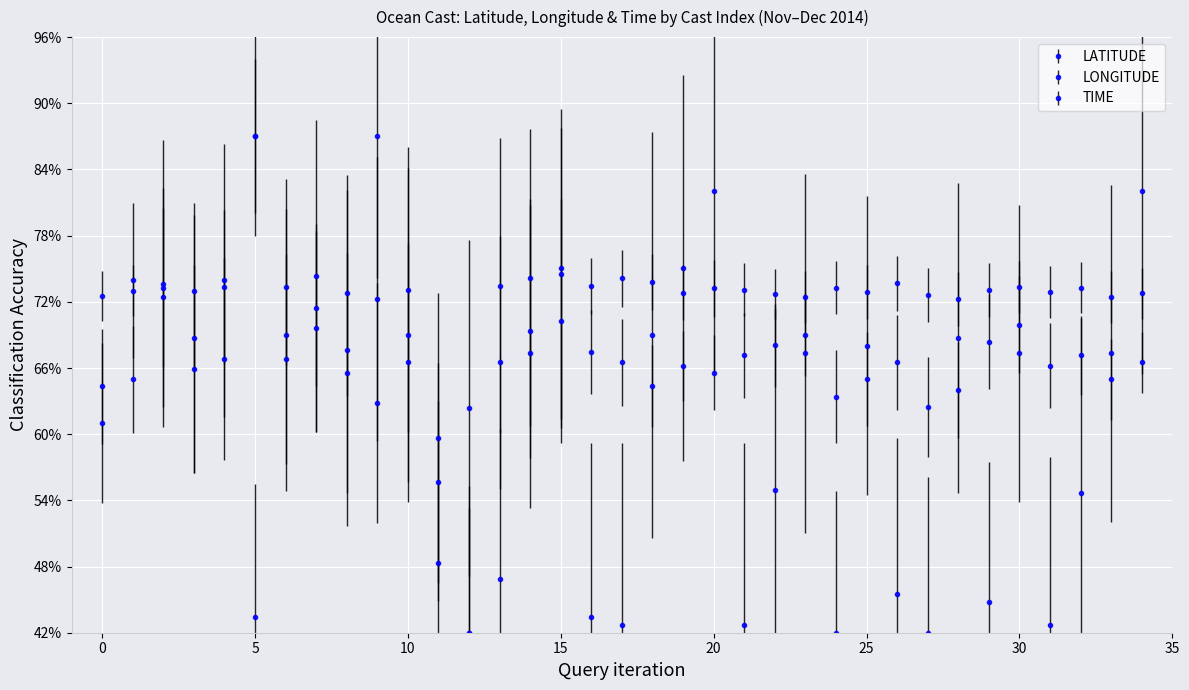

What is the lowest value of the TIME series?

0.4